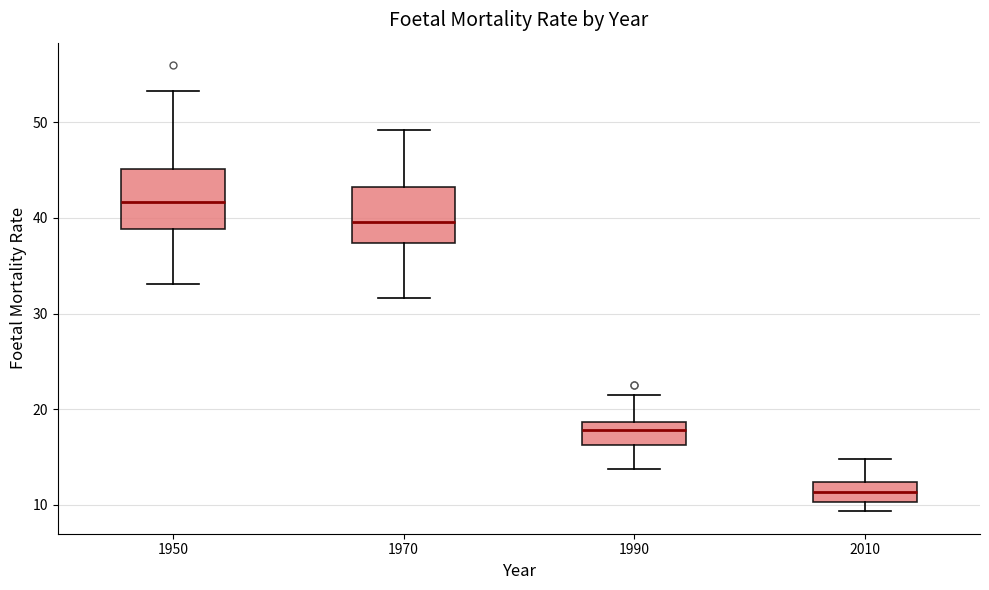

Where is the lower edge of the box at x = 1990 on the y-axis? The values are not printed on the chart, so give them approximately, as read against the axis.

16